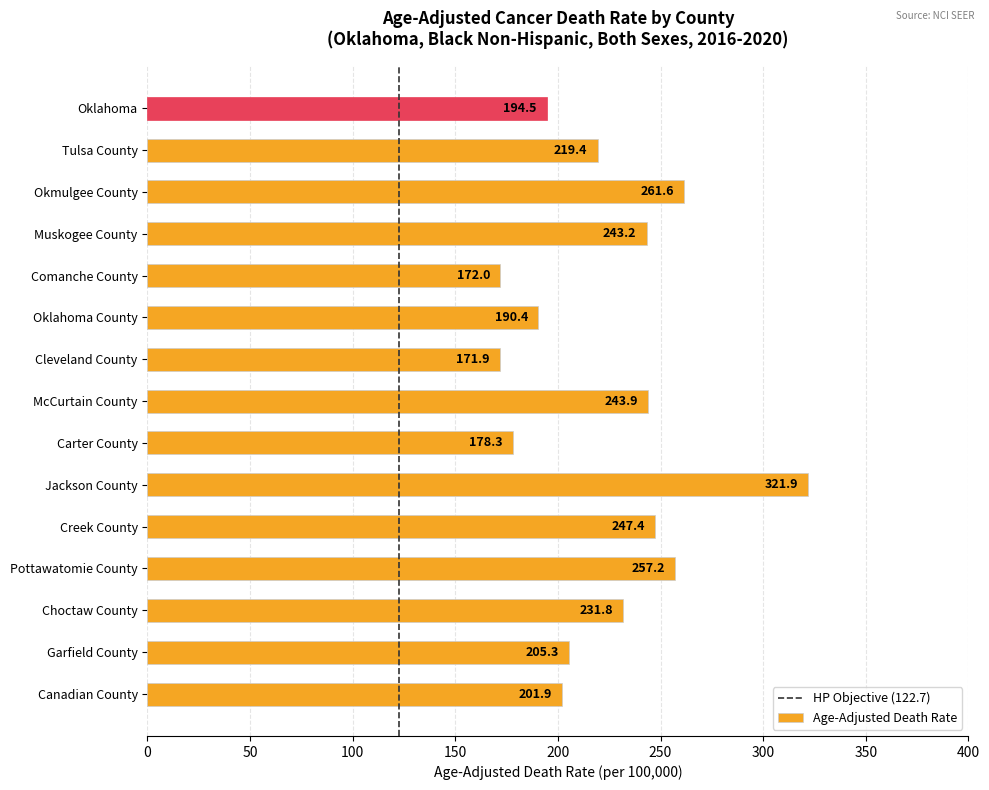

What is the sum of all values?

3340.7